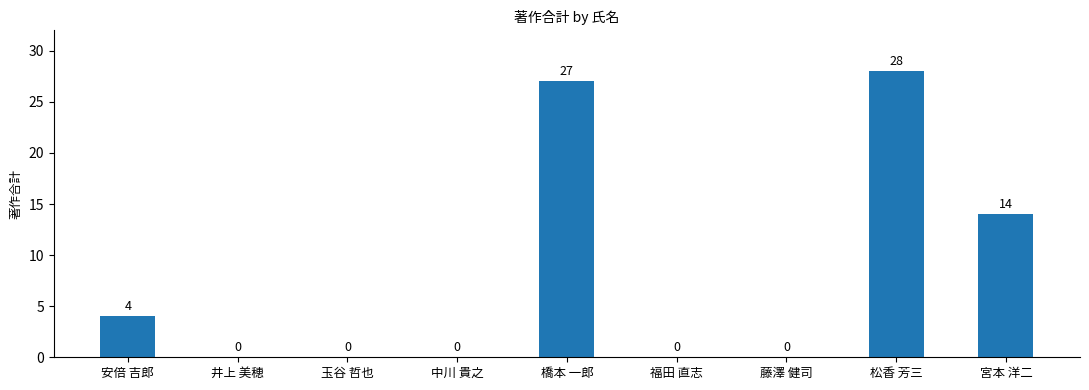

Is it true that the value at 福田 直志 is 0?

True